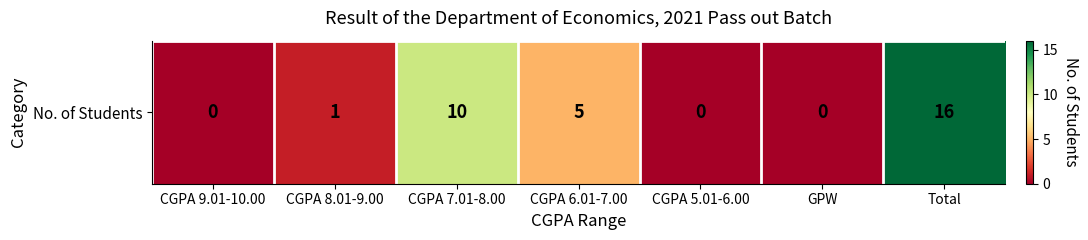

Reading left to right, extract all data points from this chart.

CGPA 9.01-10.00=0	CGPA 8.01-9.00=1	CGPA 7.01-8.00=10	CGPA 6.01-7.00=5	CGPA 5.01-6.00=0	GPW=0	Total=16